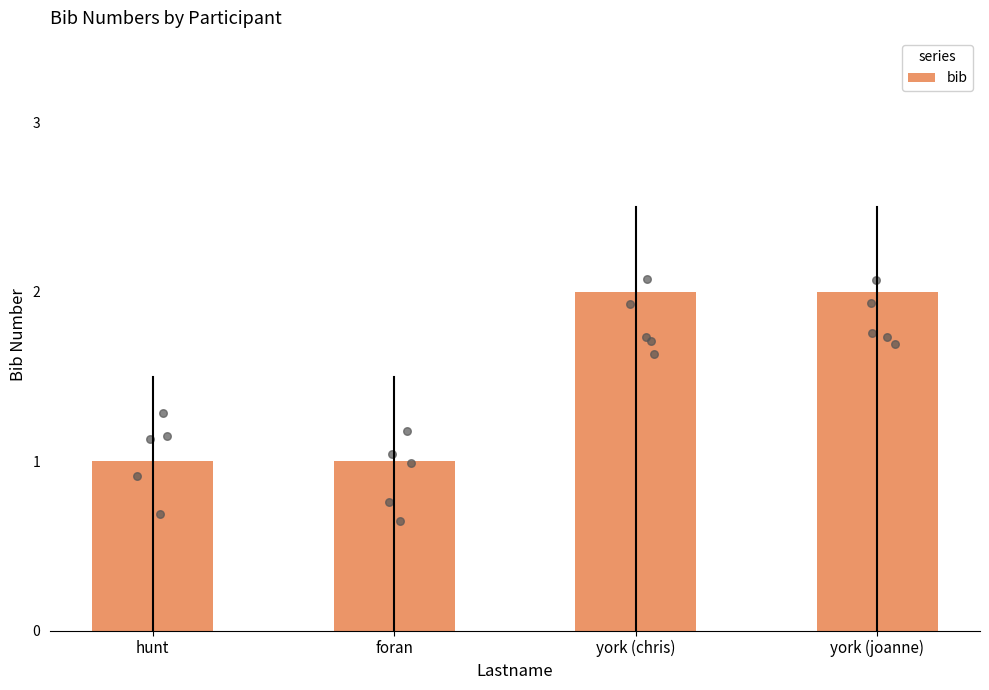

Approximately how many times larger is the value at york (chris) compared to york (joanne)?

1.0